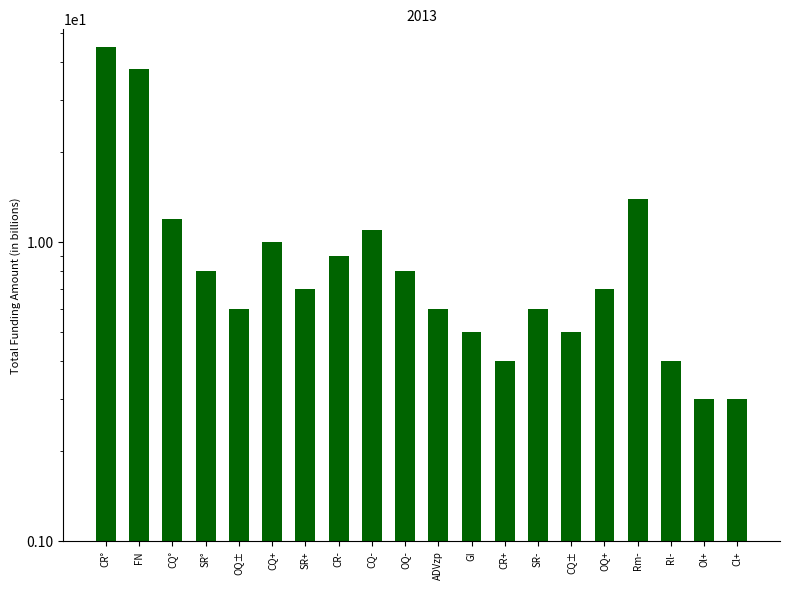

What is the greatest value displayed?

45